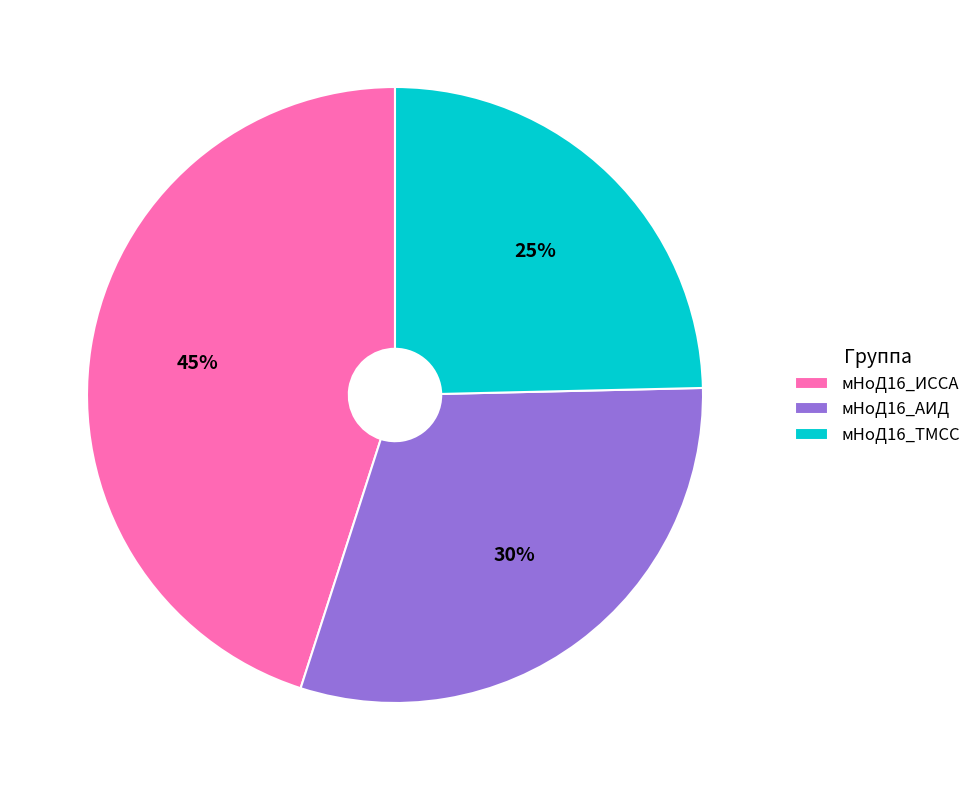

To the nearest percent, what is the average slice percentage?

33%